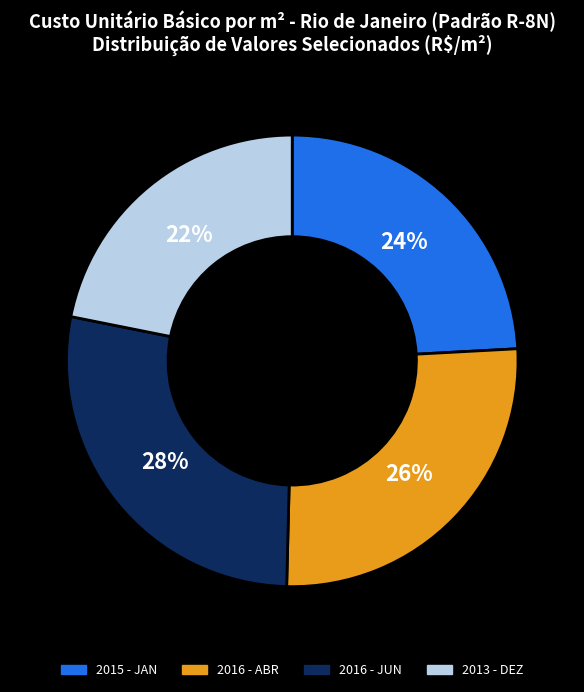

How many segments does this pie chart have?

4